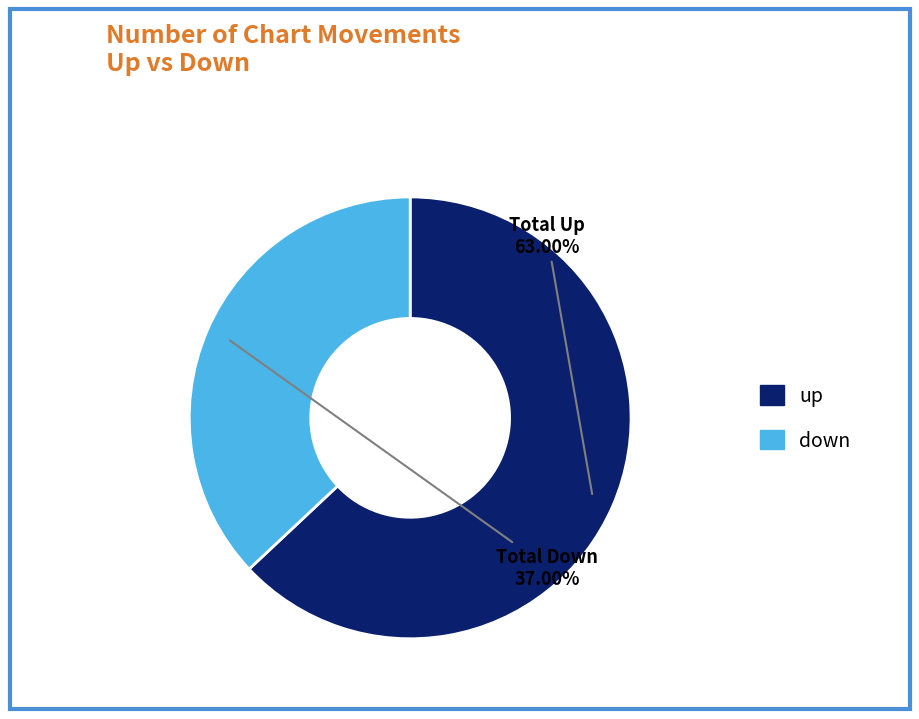

What is the ratio of the value at up to the value at down?

1.7